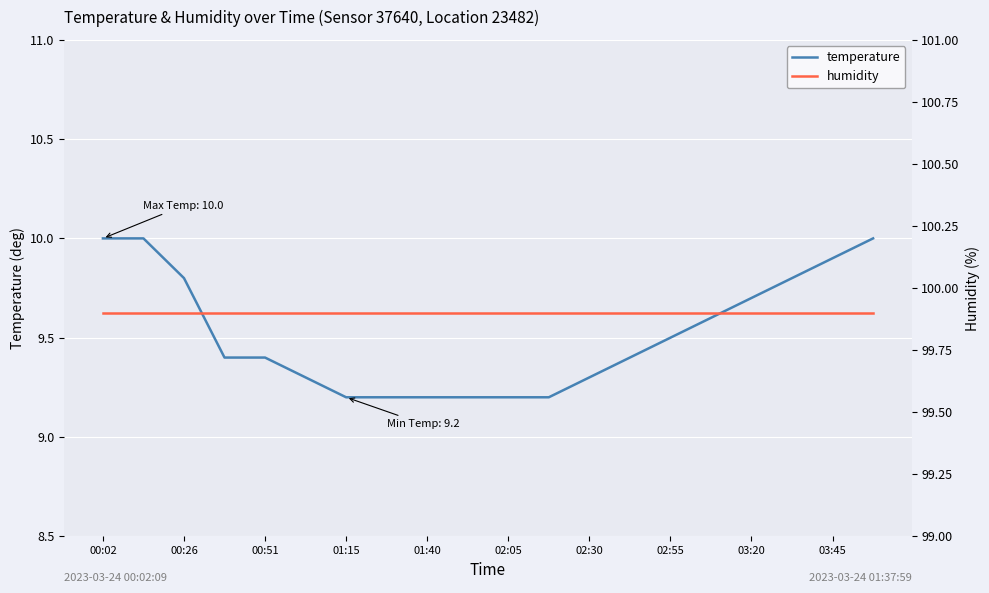

What is the maximum value for humidity?

99.9